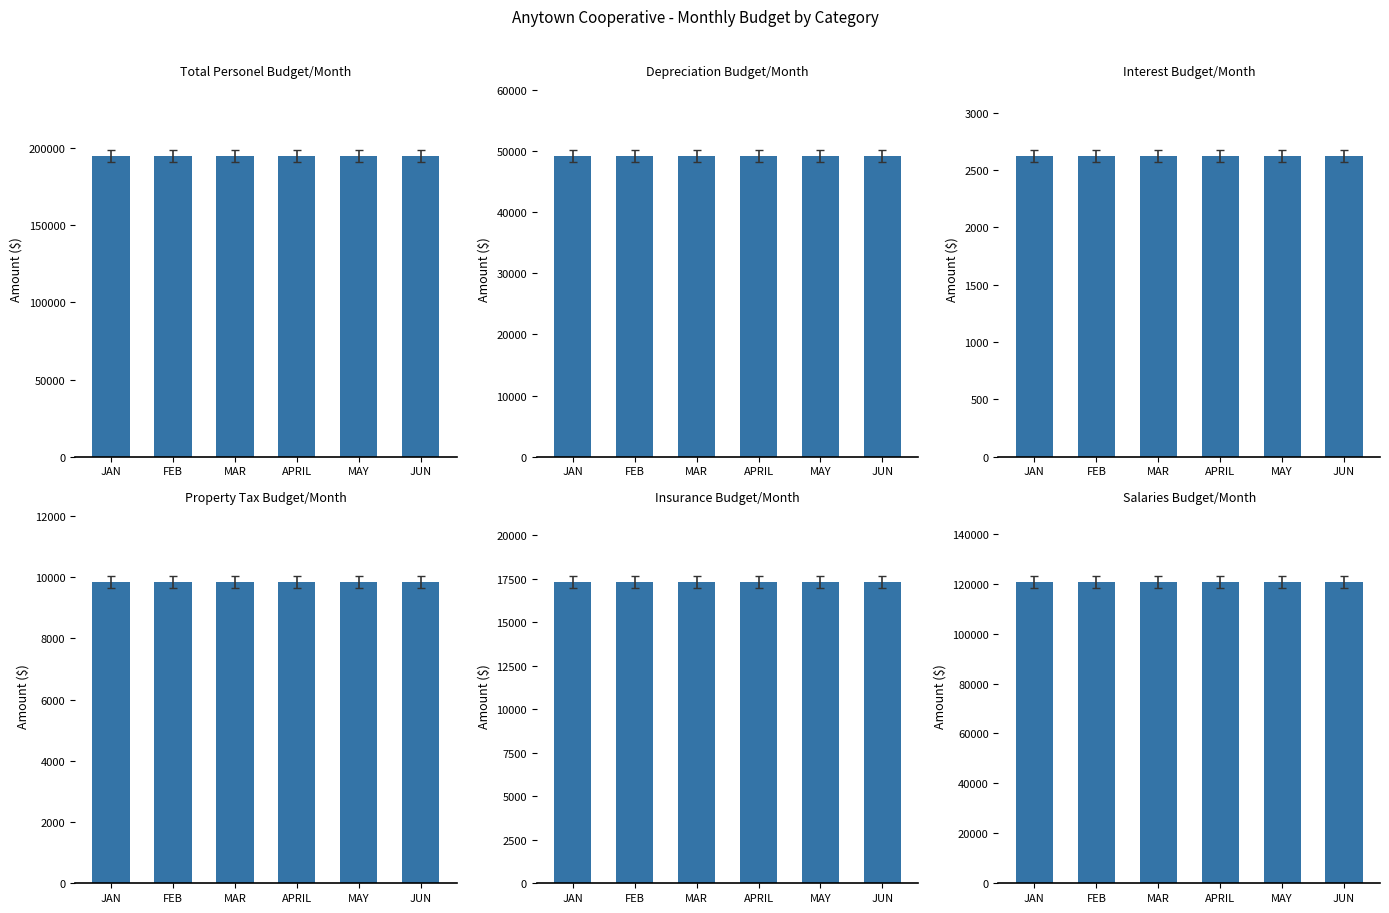

Reading right to left, what are all the values shown in this chart?

Total Personel Budget/Month: 195039.3	195039.3	195039.3	195039.3	195039.3	195039.3
Depreciation Budget/Month: 49179.2	49179.2	49179.2	49179.2	49179.2	49179.2
Interest Budget/Month: 2624.6	2624.6	2624.6	2624.6	2624.6	2624.6
Property Tax Budget/Month: 9832.6	9832.6	9832.6	9832.6	9832.6	9832.6
Insurance Budget/Month: 17299.4	17299.4	17299.4	17299.4	17299.4	17299.4
Salaries Budget/Month: 120565.1	120565.1	120565.1	120565.1	120565.1	120565.1